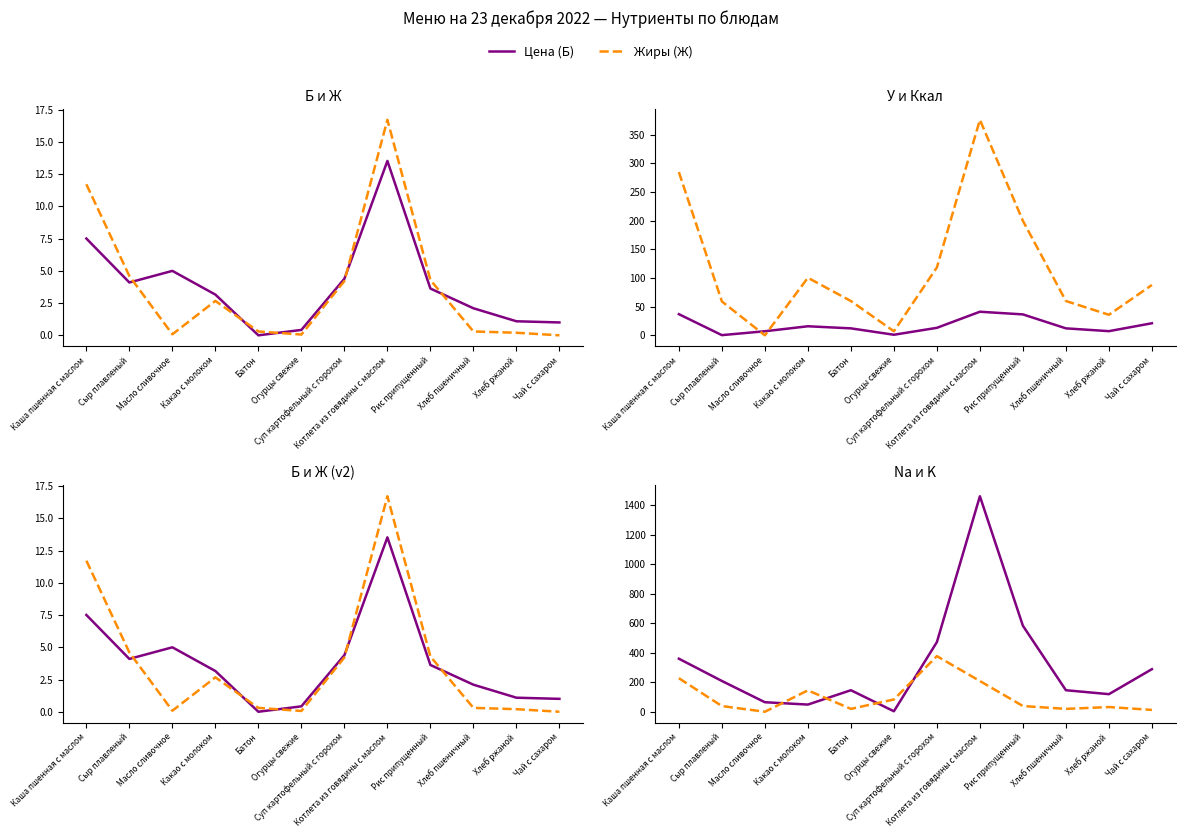

The value of Жиры (Ж) at Батон is 0.3. True or false?

True